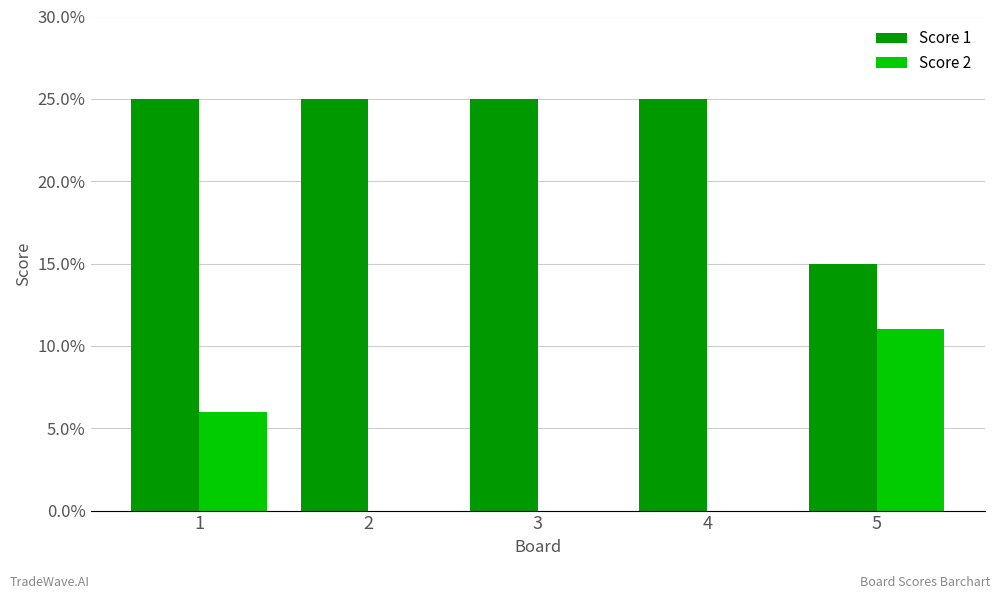

The value of Score 1 at 1 is 25. True or false?

True